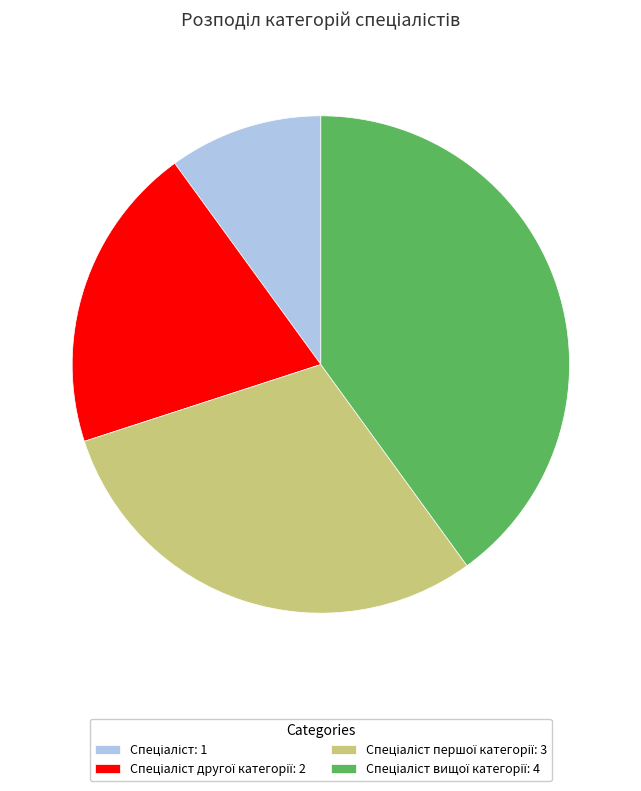

Count the number of slices in the pie.

4